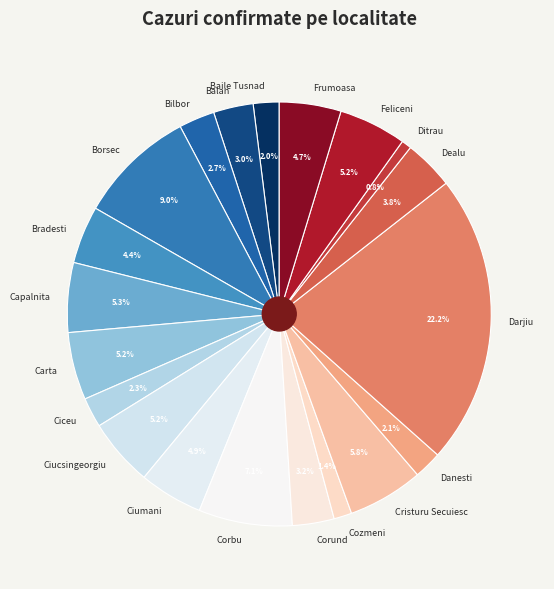

To the nearest percent, what is the difference between the largest and smallest slice percentages?

21%